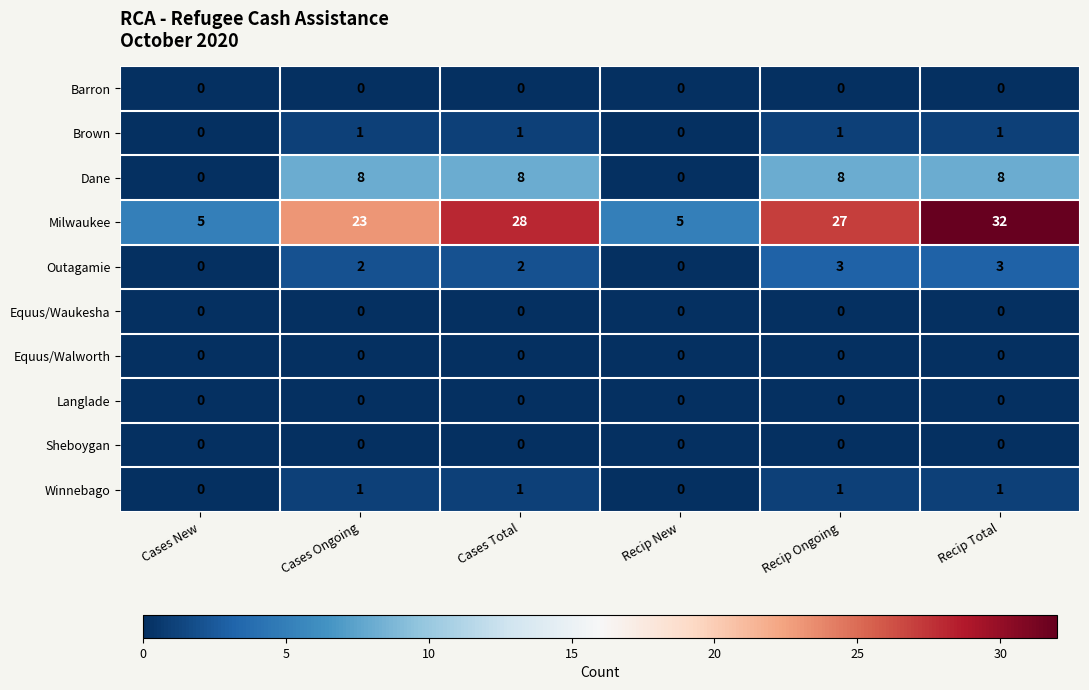

Is the value of Milwaukee at Recip New greater than the value of Winnebago at Recip New?

Yes